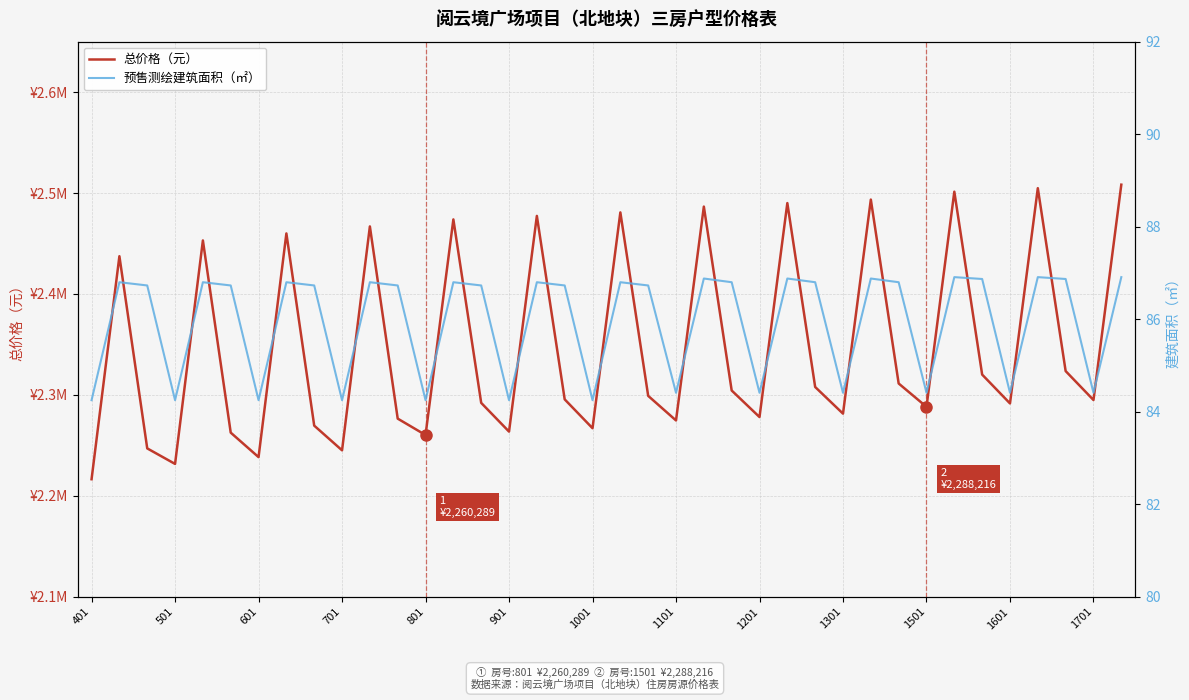

Reading left to right, what are all the values shown in this chart?

总价格（元）: 2216479.0	2437438.0	2247032.0	2231644.0	2453062.0	2262643.0	2238384.0	2460006.0	2269581.0	2245124.0	2466950.0	2276520.0	2260289.0	2473894.0	2292131.0	2263659.0	2477366.0	2295600.0	2267029.0	2480838.0	2299070.0	2274711.0	2486600.0	2304397.0	2278087.0	2490075.0	2307869.0	2281463.0	2493550.0	2311341.0	2288216.0	2501364.0	2320155.0	2291593.0	2504840.0	2323630.0	2294969.0	2508317.0
预售测绘建筑面积（㎡）: 84.2	86.8	86.7	84.2	86.8	86.7	84.2	86.8	86.7	84.2	86.8	86.7	84.2	86.8	86.7	84.2	86.8	86.7	84.2	86.8	86.7	84.4	86.9	86.8	84.4	86.9	86.8	84.4	86.9	86.8	84.4	86.9	86.9	84.4	86.9	86.9	84.4	86.9